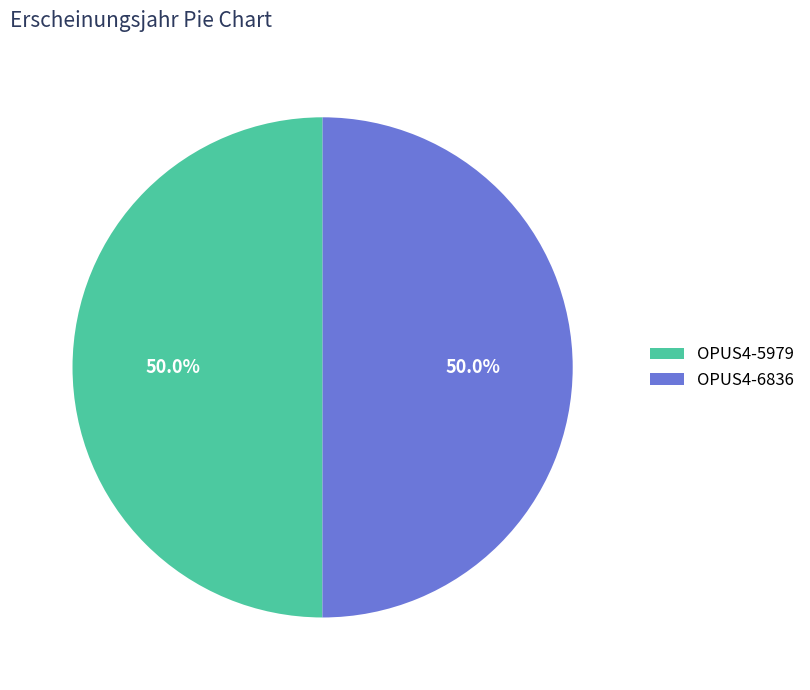

How many slices are in this pie chart?

2